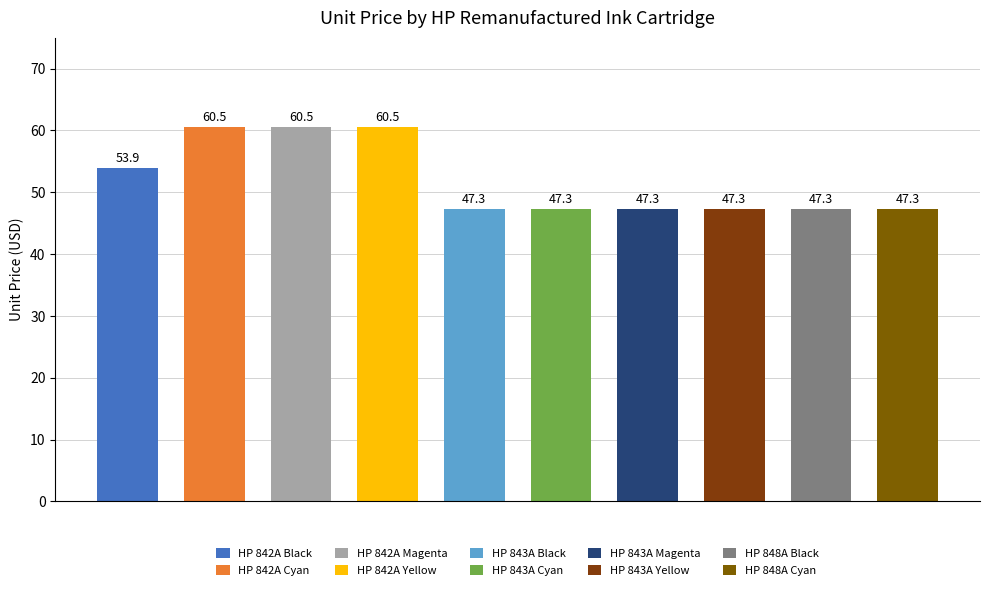

Reading left to right, list all the values displayed in this chart.

HP 842A Black=53.9	HP 842A Cyan=60.5	HP 842A Magenta=60.5	HP 842A Yellow=60.5	HP 843A Black=47.3	HP 843A Cyan=47.3	HP 843A Magenta=47.3	HP 843A Yellow=47.3	HP 848A Black=47.3	HP 848A Cyan=47.3